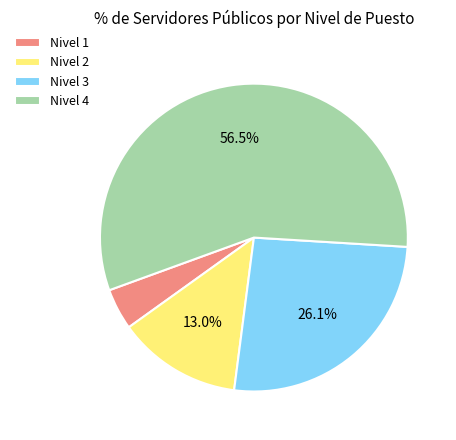

Approximately how many times larger is the value at Nivel 3 compared to Nivel 2?

2.0